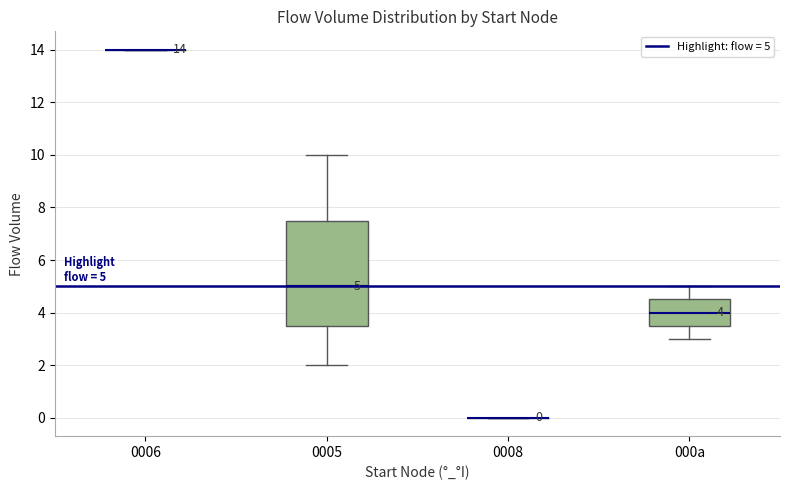

Which box is the tallest, from its lower edge to its upper edge?

0005